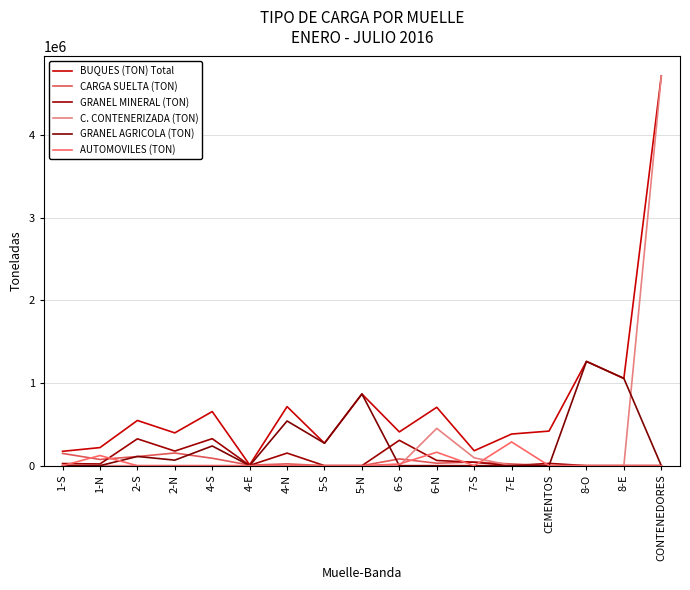

What are all the series names shown in the legend?

BUQUES (TON) Total, CARGA SUELTA (TON), GRANEL MINERAL (TON), C. CONTENERIZADA (TON), GRANEL AGRICOLA (TON), AUTOMOVILES (TON)